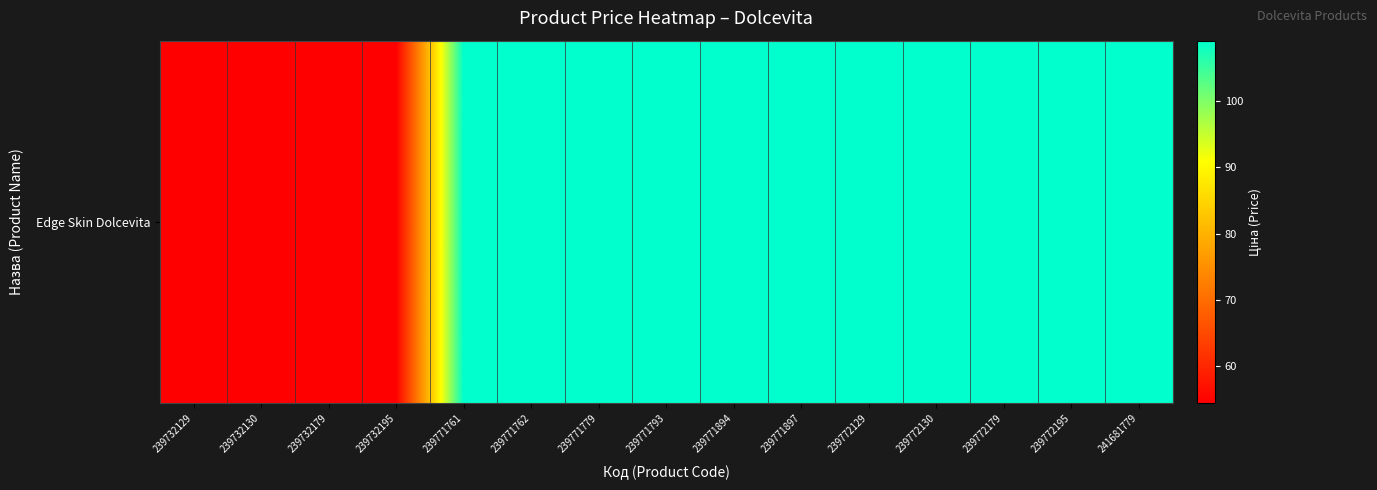

List the labels in order of value, largest first.

239771761, 239771762, 239771779, 239771793, 239771894, 239771897, 239772129, 239772130, 239772179, 239772195, 241681779, 239732129, 239732130, 239732179, 239732195